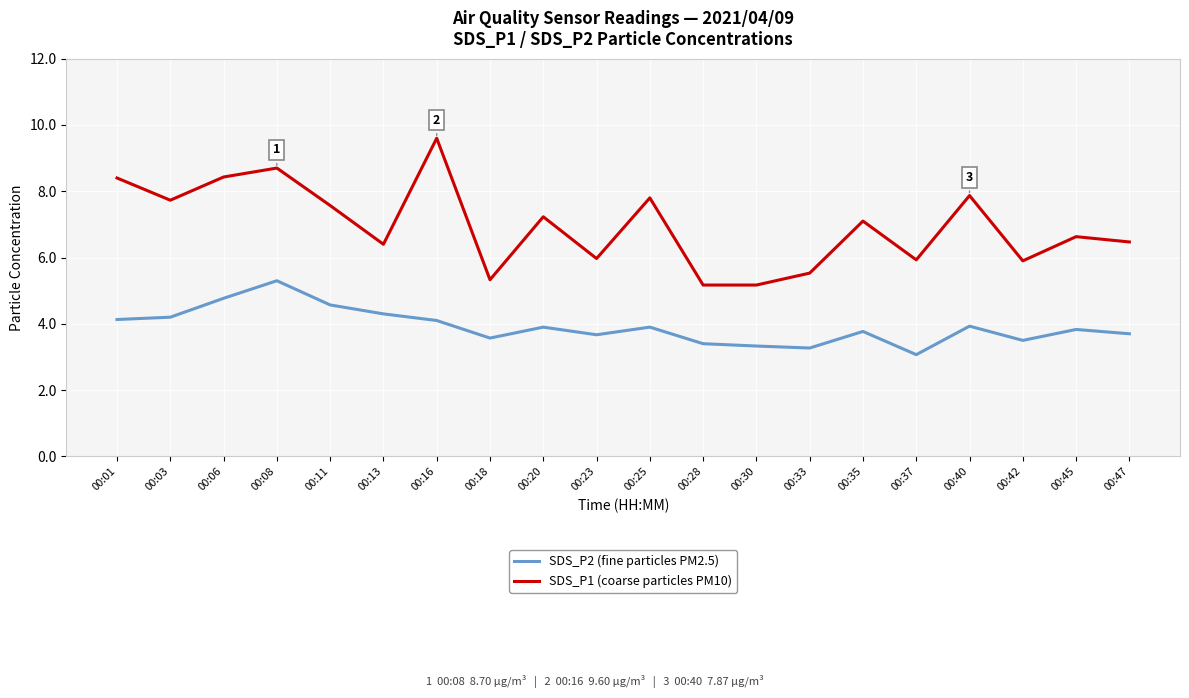

Rank the series by their maximum value, from lowest to highest.

SDS_P2 (fine particles PM2.5), SDS_P1 (coarse particles PM10)